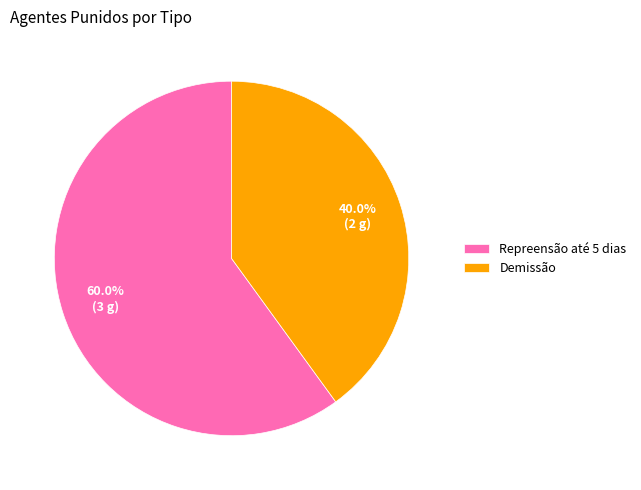

To the nearest percent, what is the average slice percentage?

50%